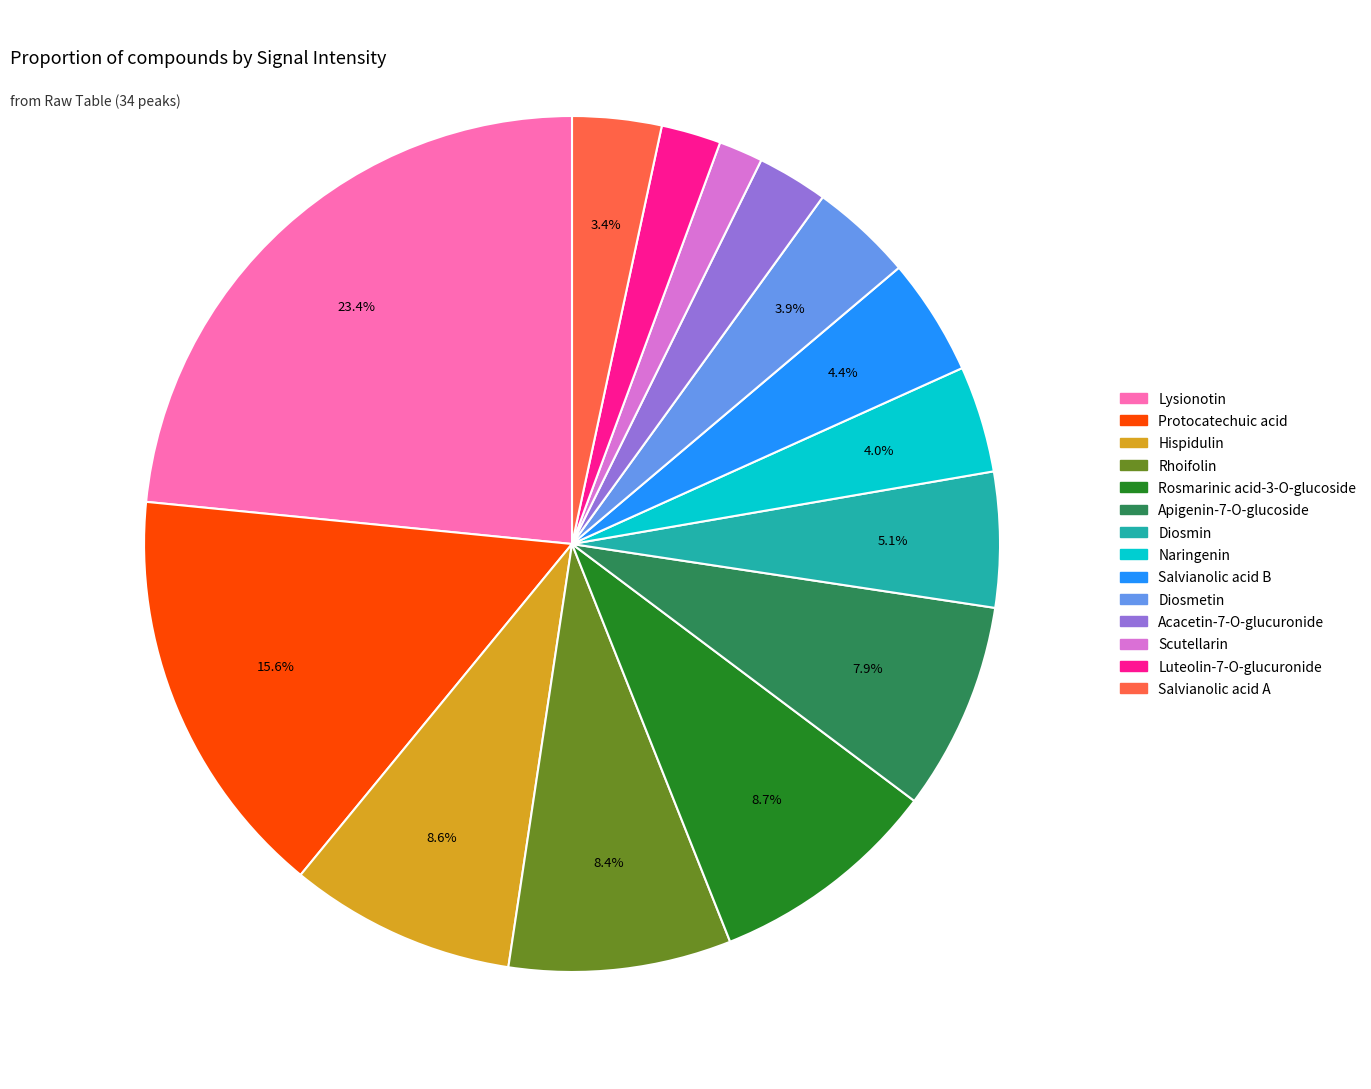

Approximately how many times larger is the value at Naringenin compared to Hispidulin?

0.5